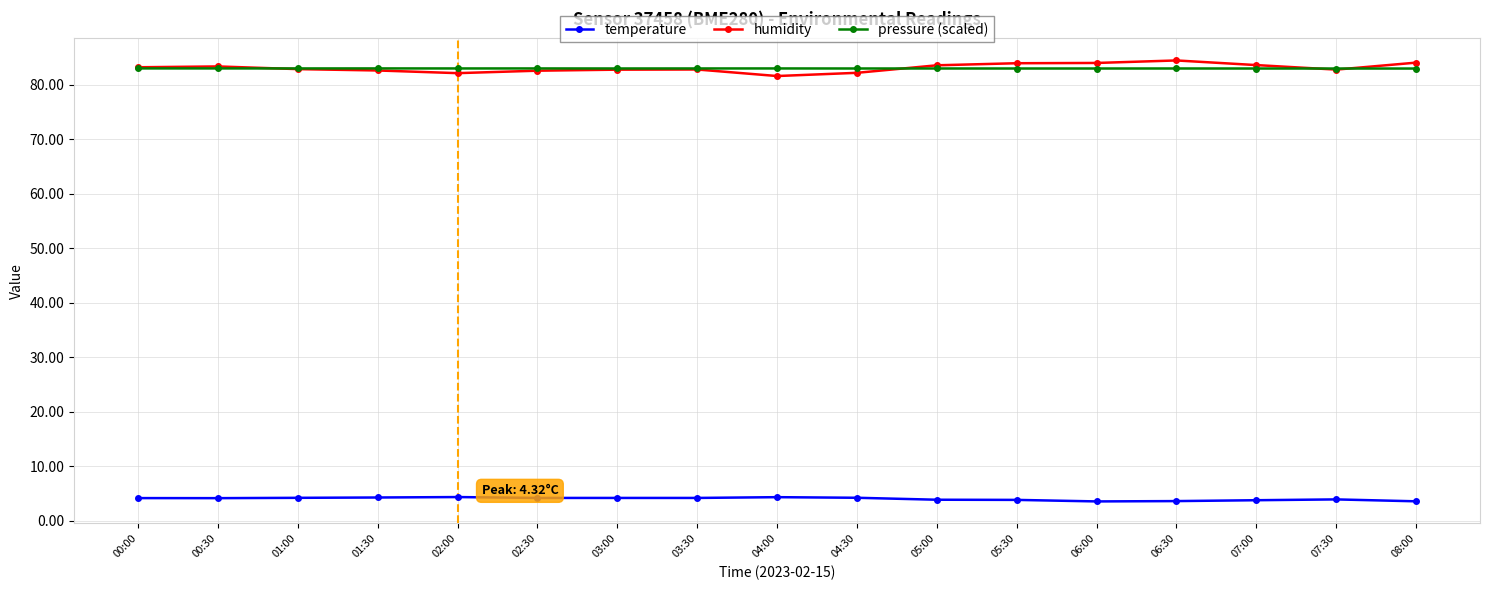

True or false: humidity and temperature cross at least once.

False